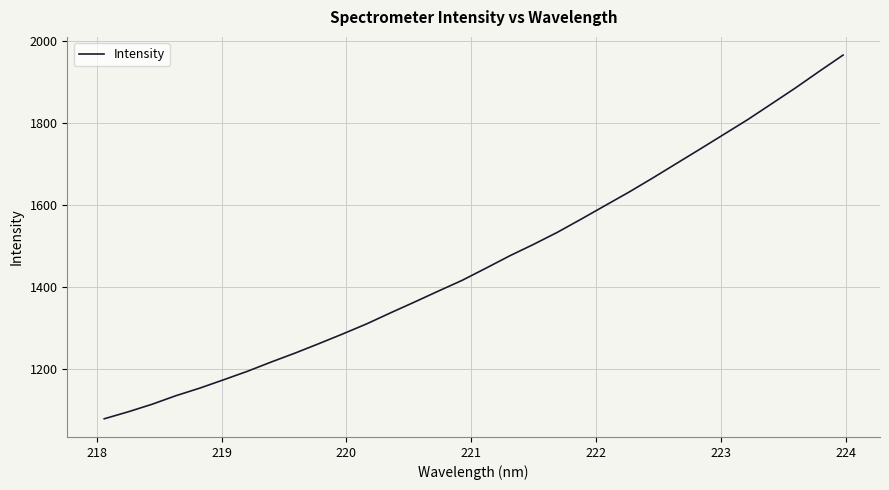

What is the difference between the maximum and minimum values?

887.9